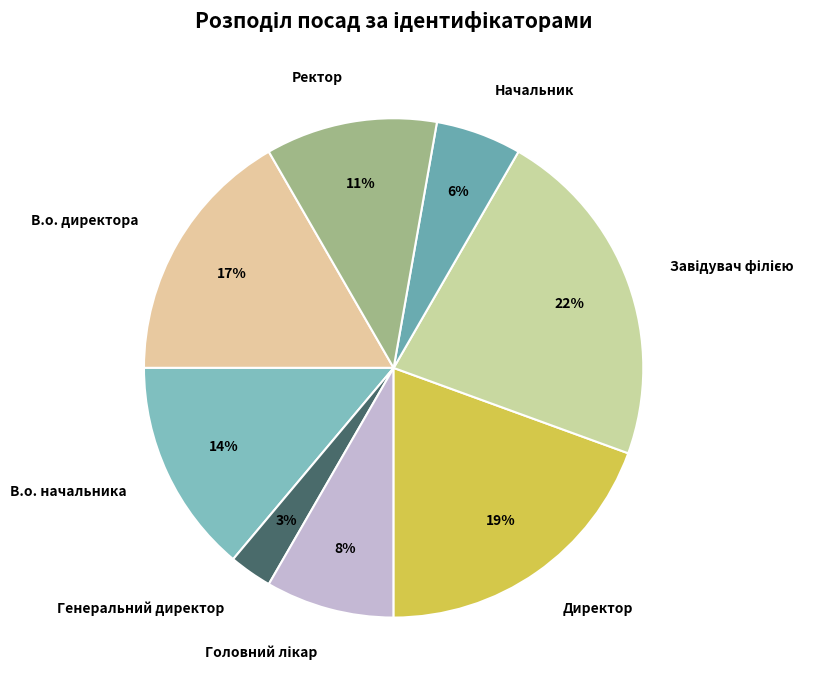

Do Генеральний директор and Ректор together represent more than half of the pie?

No